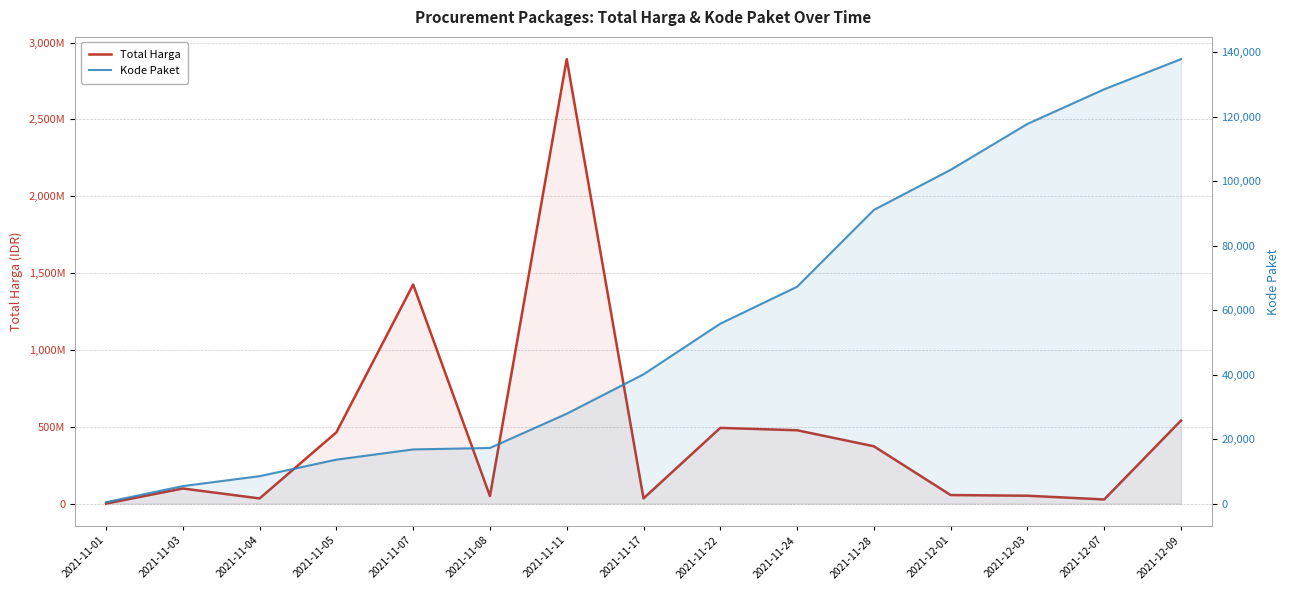

Where is the first local maximum for Total Harga?

2021-11-03